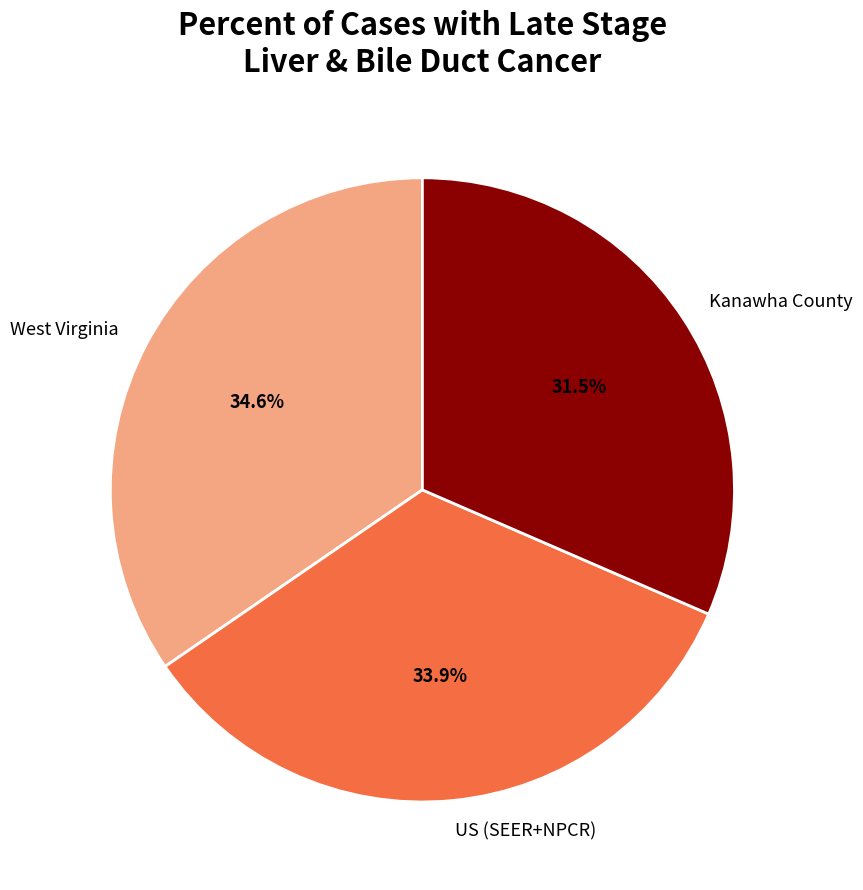

Rank the categories by value from highest to lowest.

West Virginia, US (SEER+NPCR), Kanawha County